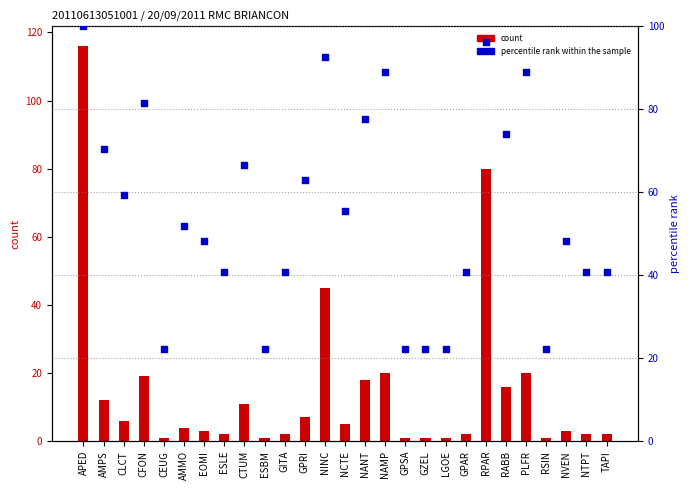

What is the total value across all series at NINC?

137.6